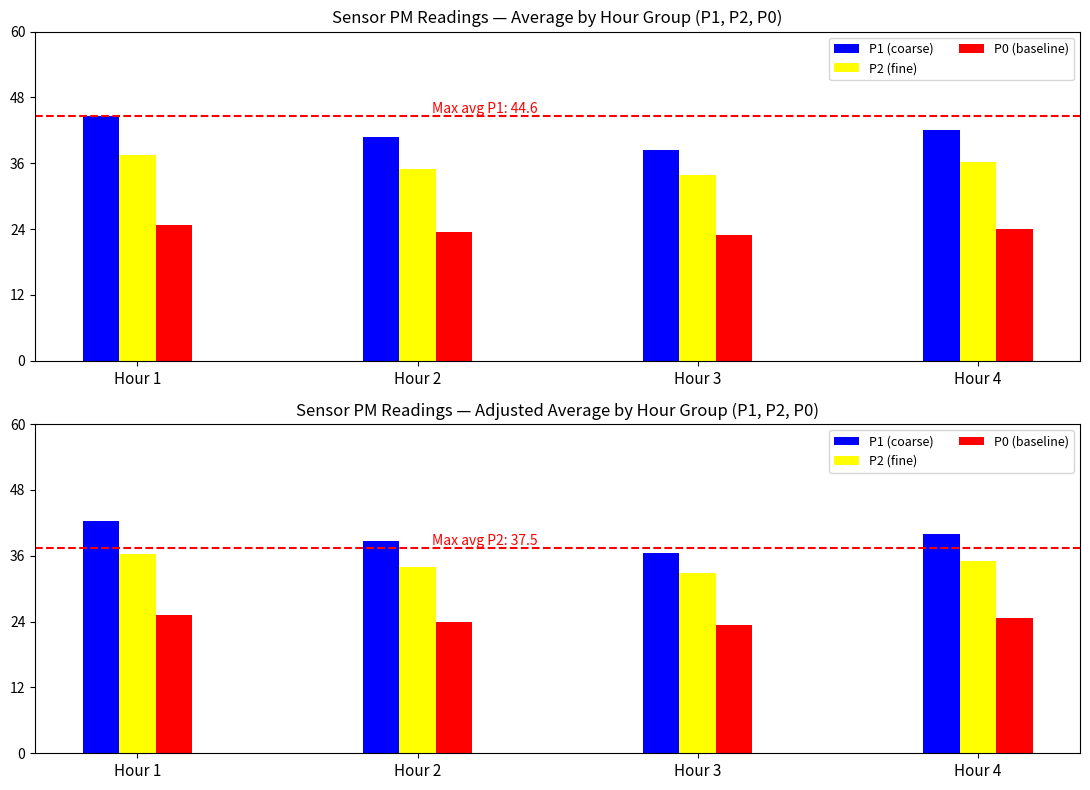

What are all the series names shown in the legend?

P1 (coarse), P2 (fine), P0 (baseline)